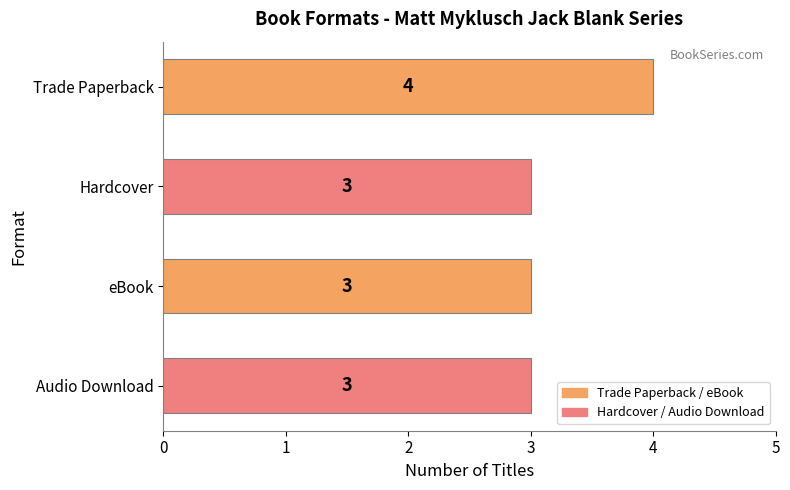

Reading top to bottom, extract all data points from this chart.

Trade Paperback=4	Hardcover=3	eBook=3	Audio Download=3